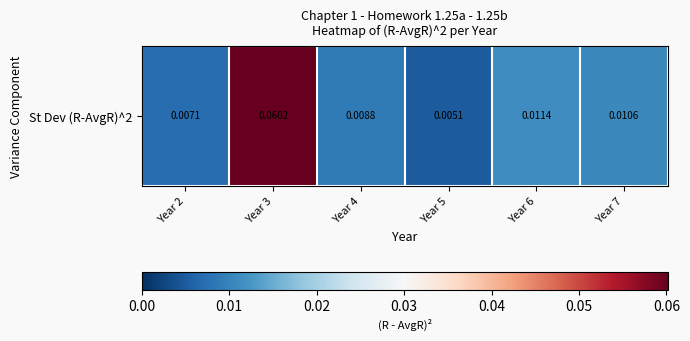

Count the number of data series in this chart.

1